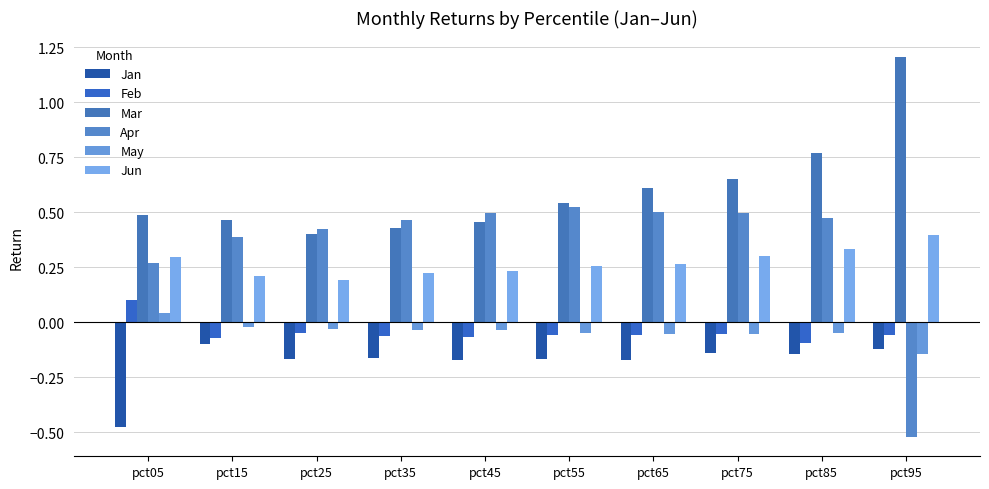

What is the difference between the Apr values at pct25 and pct95?

0.9